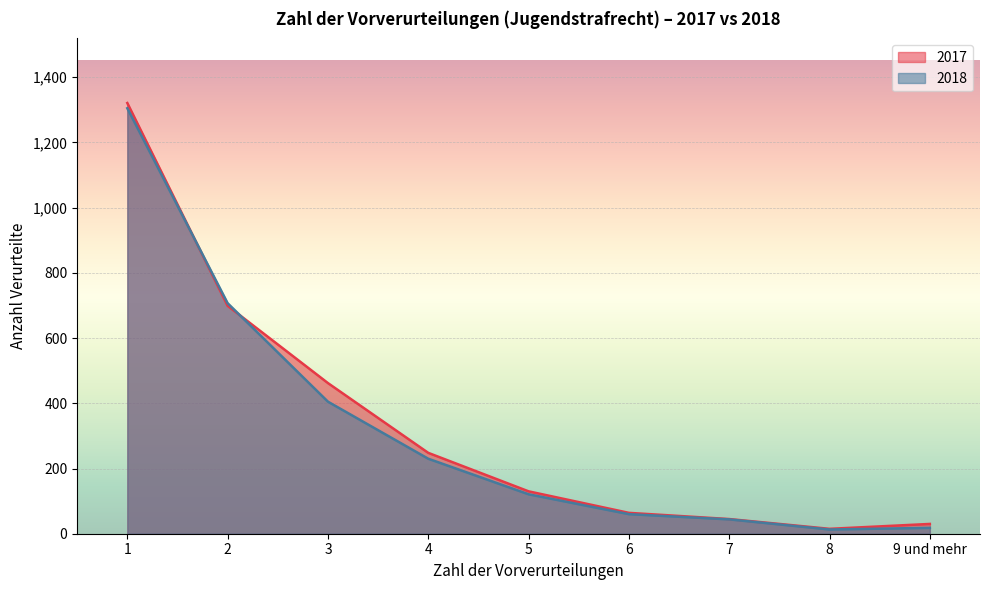

Which series has the largest total across all categories?

2017